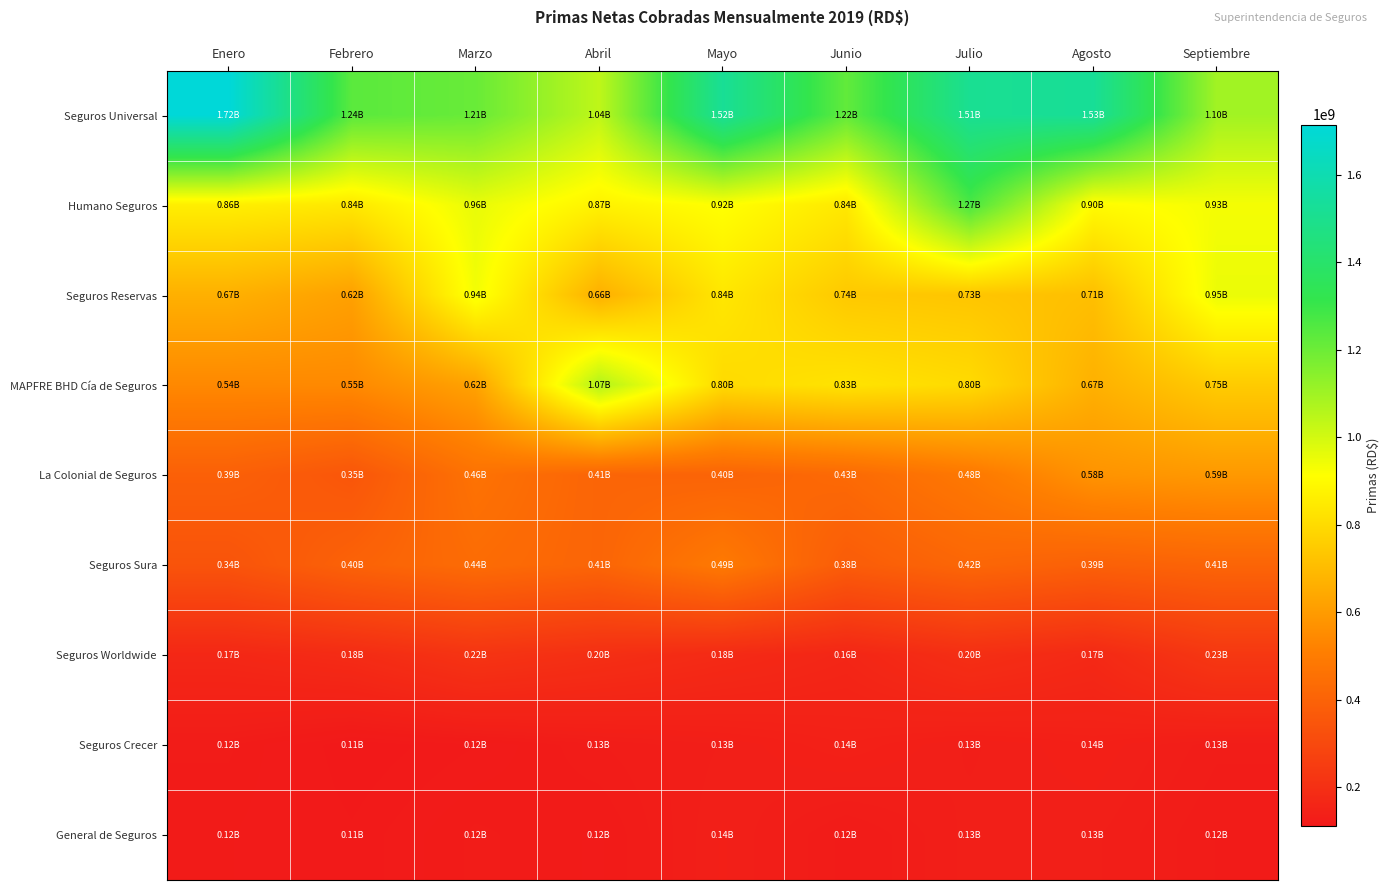

At how many categories does at least one series exceed 1026186896?

9